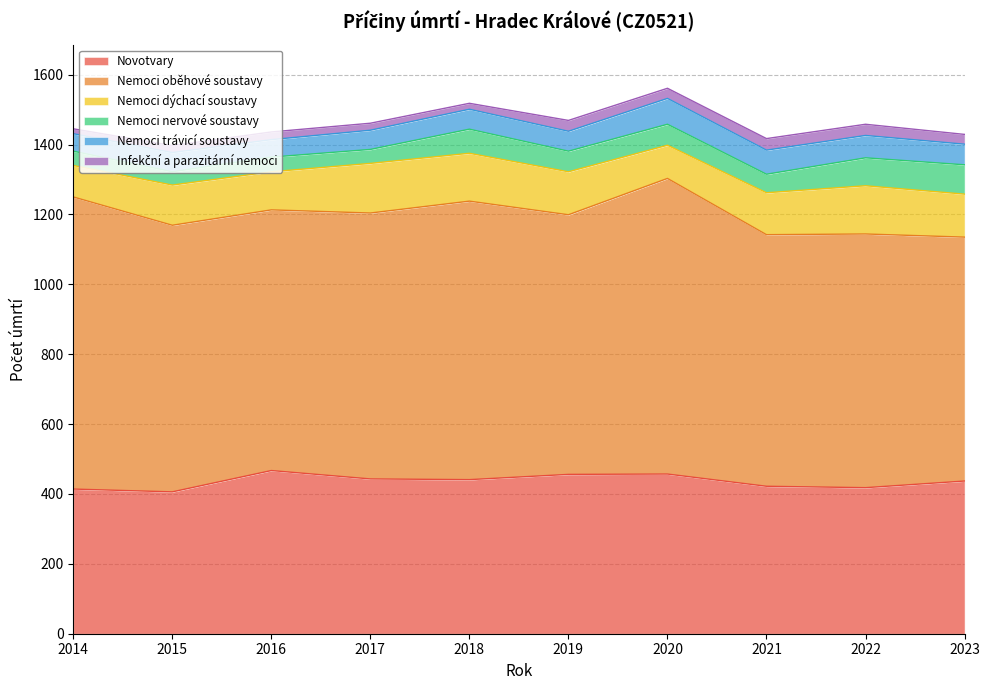

True or false: Nemoci nervové soustavy and Nemoci dýchací soustavy intersect in this chart.

False